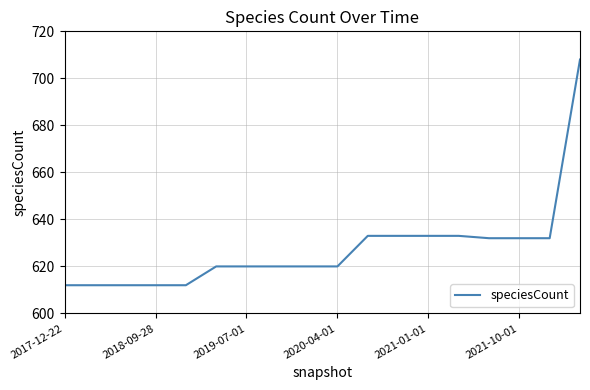

Does the chart display data point markers on the line(s)?

No